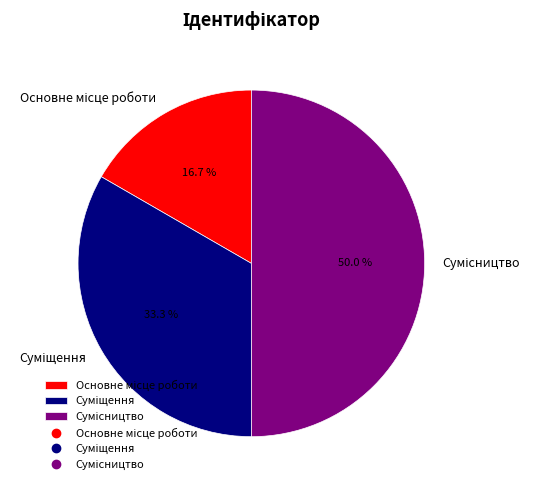

What percentage is the Сумісництво slice, to the nearest percent?

50%